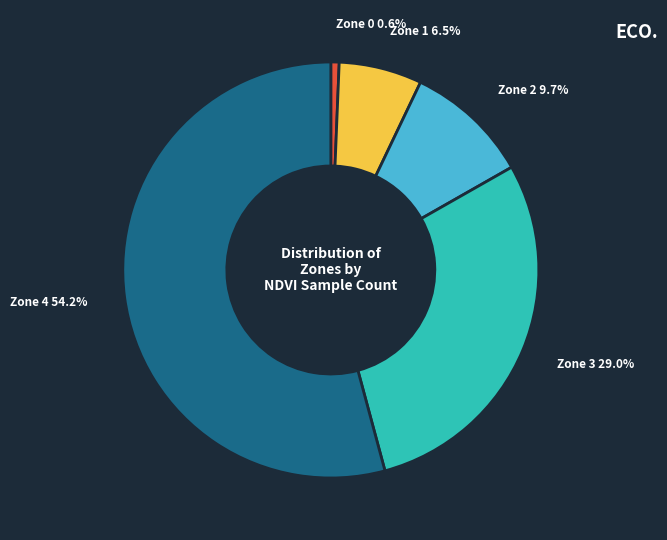

How many segments does this pie chart have?

5